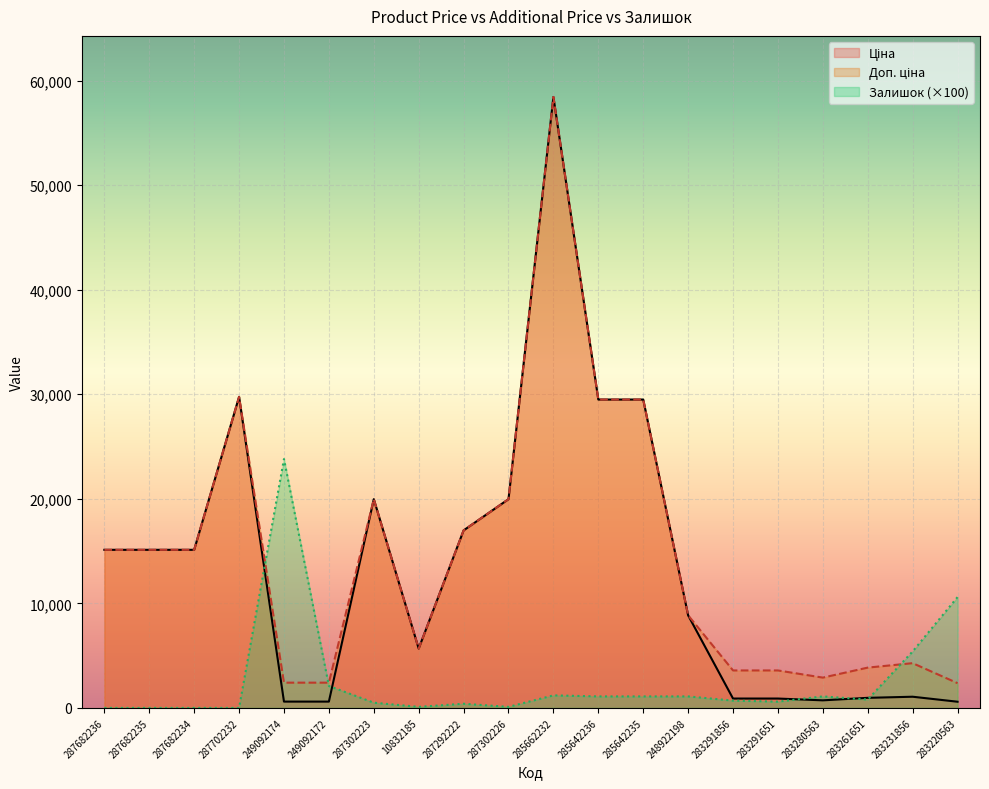

Which has a higher value, 285642236 or 287702232?

287702232